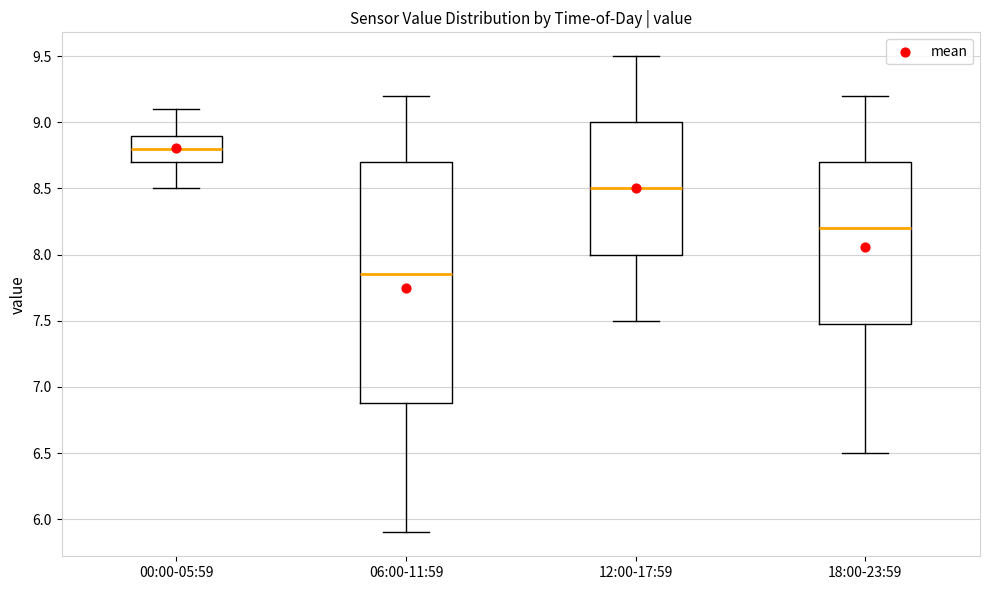

Where does the lower whisker of the box for 18:00-23:59 end on the y-axis? The values are not printed on the chart, so give them approximately, as read against the axis.

6.50